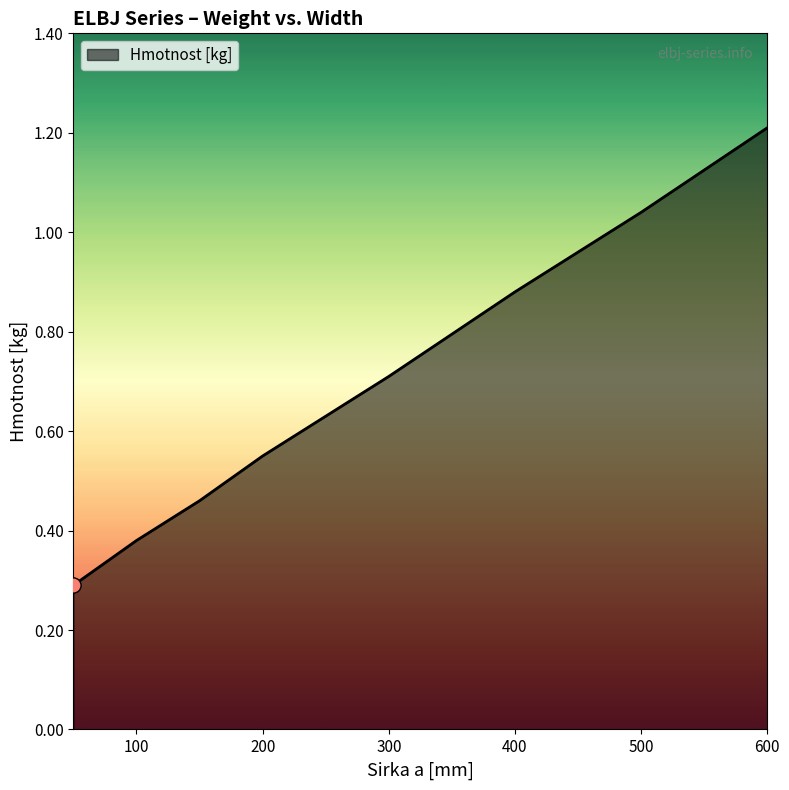

True or false: there are more than 1 points higher than both neighbors.

False